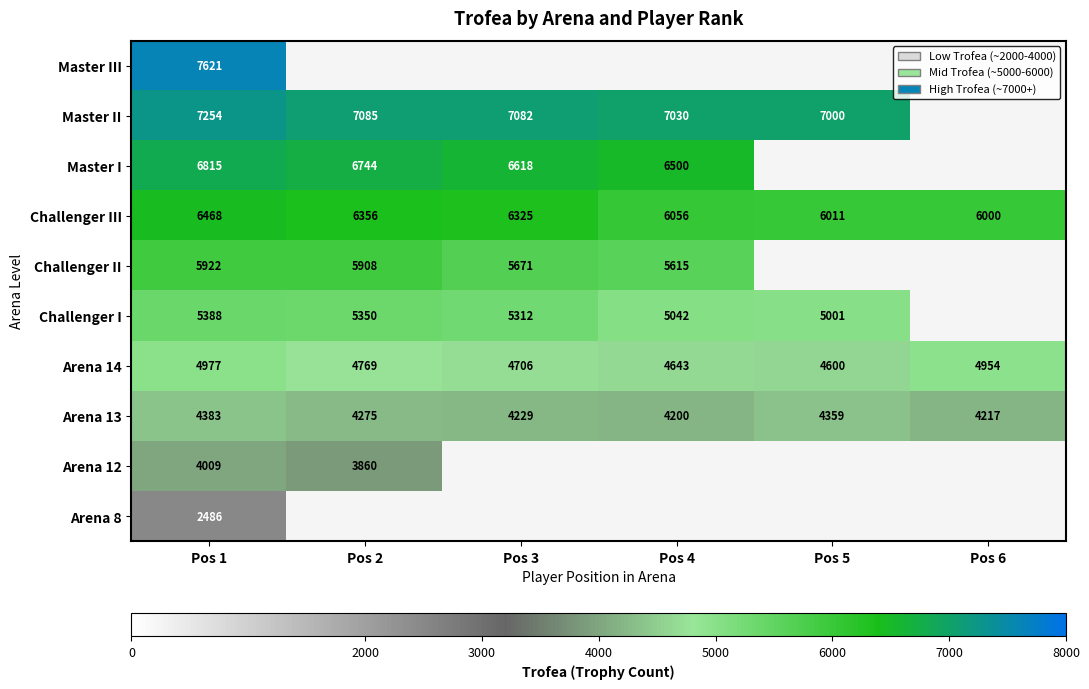

True or false: Master III has a value of 4070.2 at Pos 1.

False